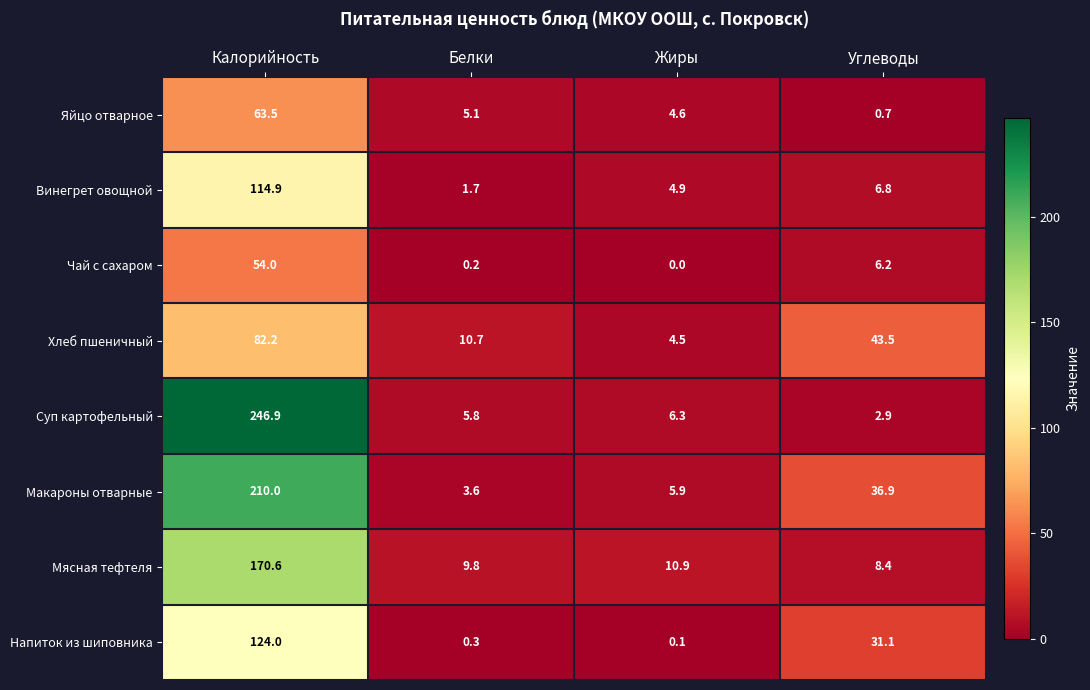

What is the approximate value of Яйцо отварное at Белки?

5.1